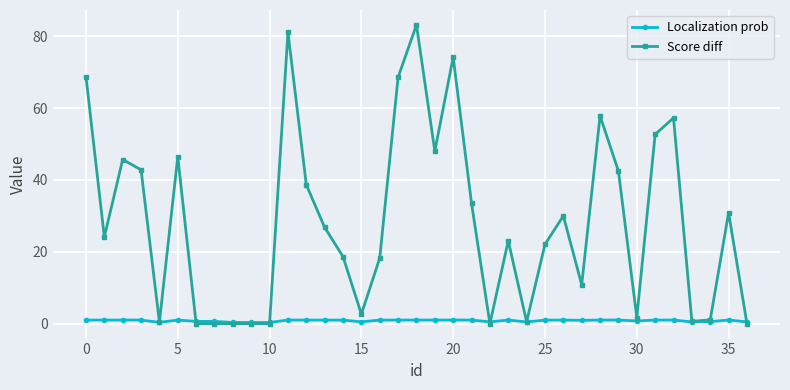

Rank the series by their maximum value, from lowest to highest.

Localization prob, Score diff